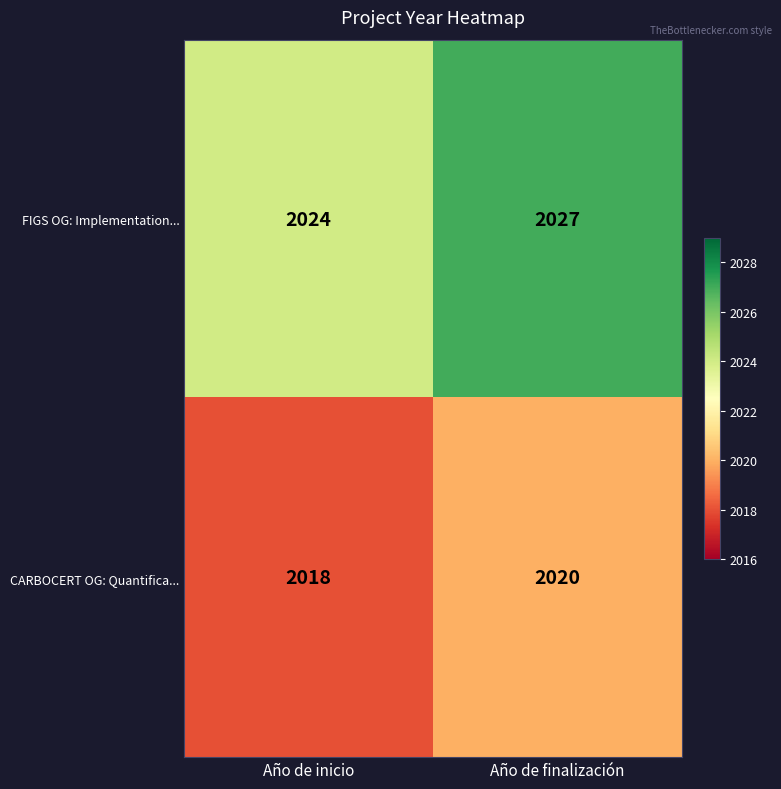

What is the approximate value of FIGS OG: Implementation... at Año de finalización?

2027